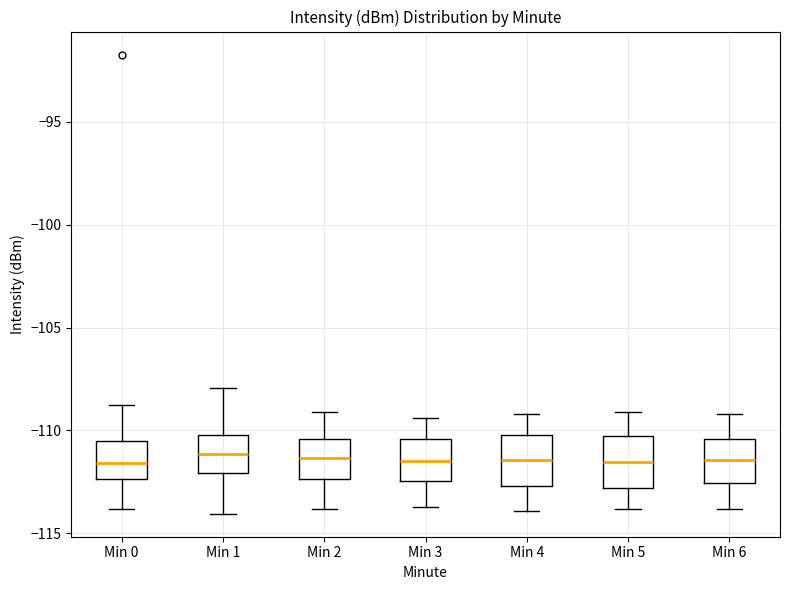

Reading left to right, transcribe this box plot: for each box, give where its median line is, the range the box spans, and where its two whiskers end, as read against the y-axis. The values are not printed on the chart, so give them approximately, as read against the axis.

Min 0: median -111.5, box -112.5 to -110.5, whiskers -114.0 to -108.5
Min 1: median -111.0, box -112.0 to -110.0, whiskers -114.0 to -108.0
Min 2: median -111.5, box -112.5 to -110.5, whiskers -114.0 to -109.0
Min 3: median -111.5, box -112.5 to -110.5, whiskers -113.5 to -109.5
Min 4: median -111.5, box -112.5 to -110.0, whiskers -114.0 to -109.0
Min 5: median -111.5, box -113.0 to -110.0, whiskers -114.0 to -109.0
Min 6: median -111.5, box -112.5 to -110.5, whiskers -114.0 to -109.0